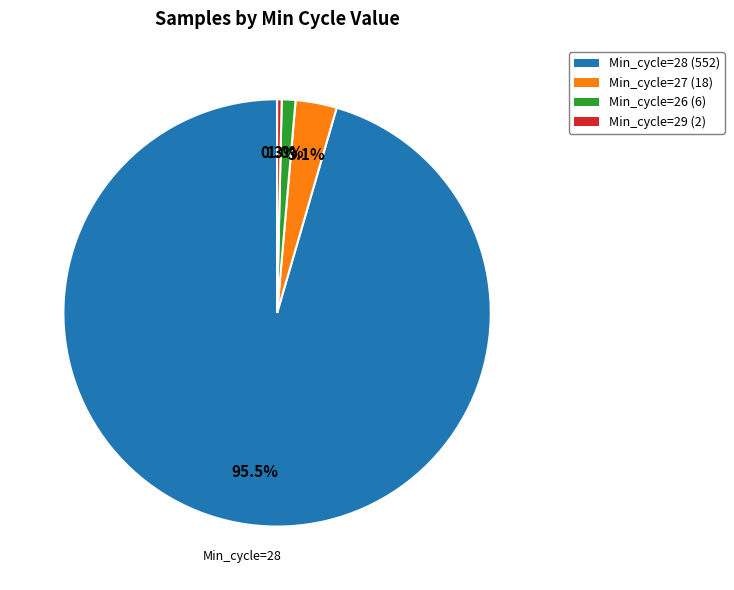

Which category has the biggest portion of the pie?

Min_cycle=28